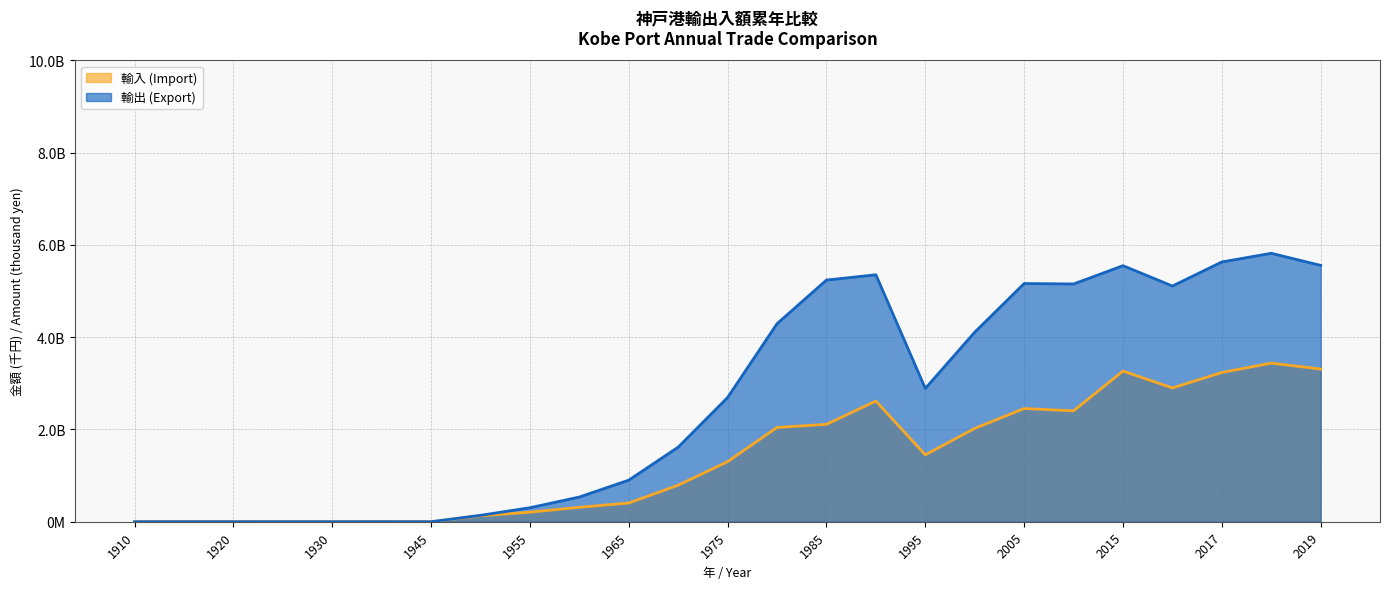

Rank the series at 1970 from highest to lowest value.

輸出 (Export), 輸入 (Import)